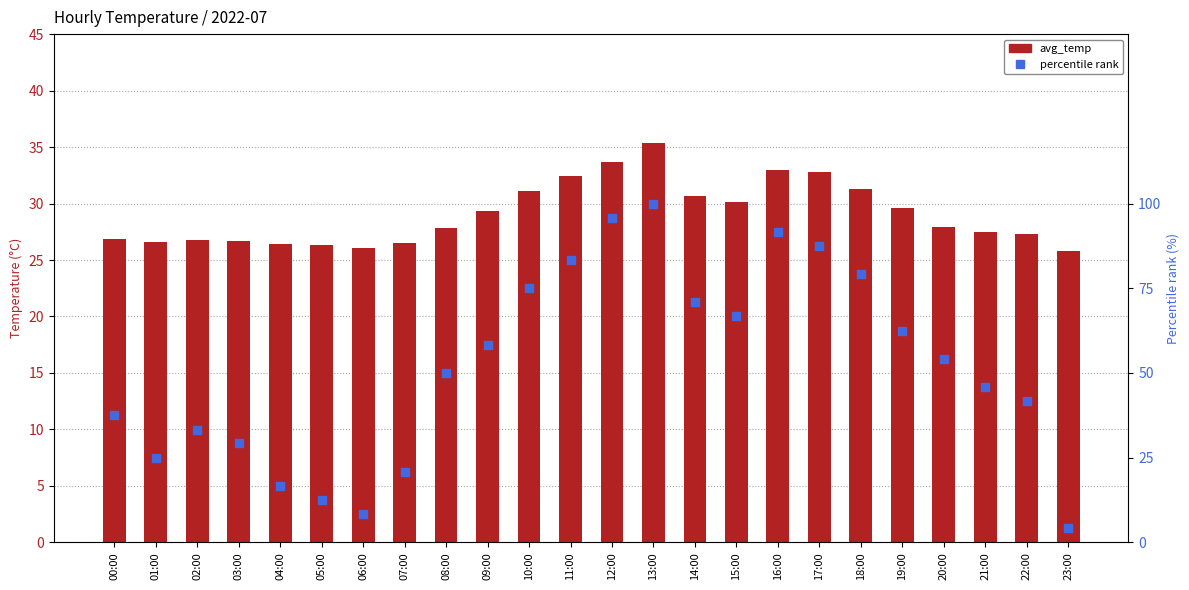

Which series contains the highest Y value?

percentile rank